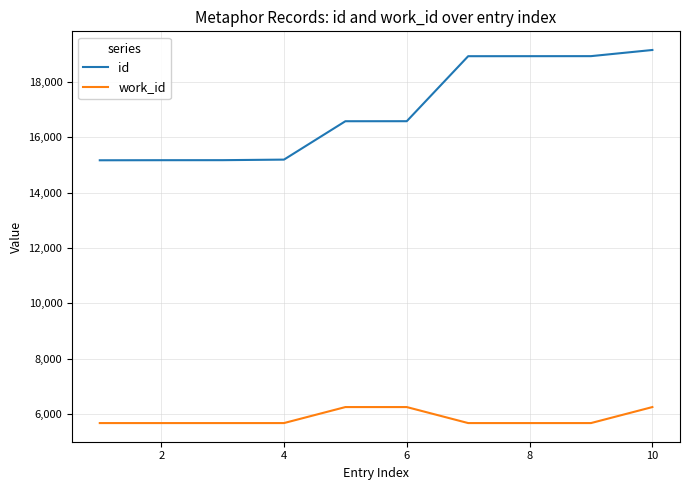

Rank the series by their average value, from highest to lowest.

id, work_id